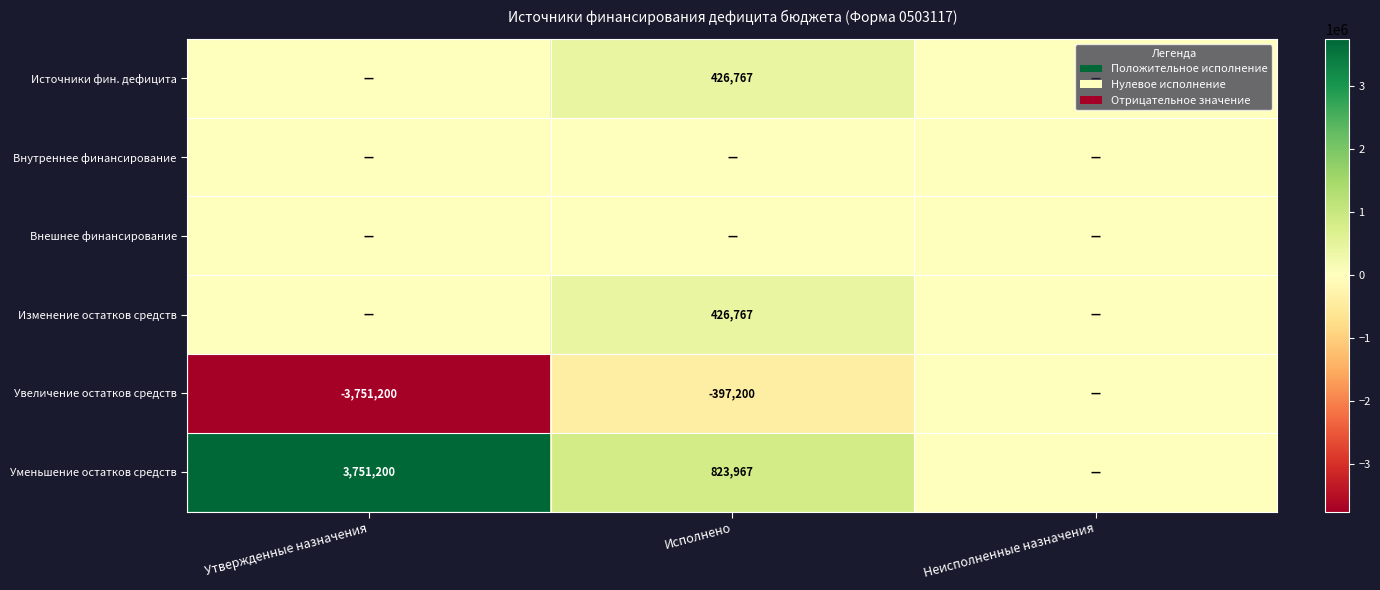

What is the average value of the Уменьшение остатков средств series?

1525055.5